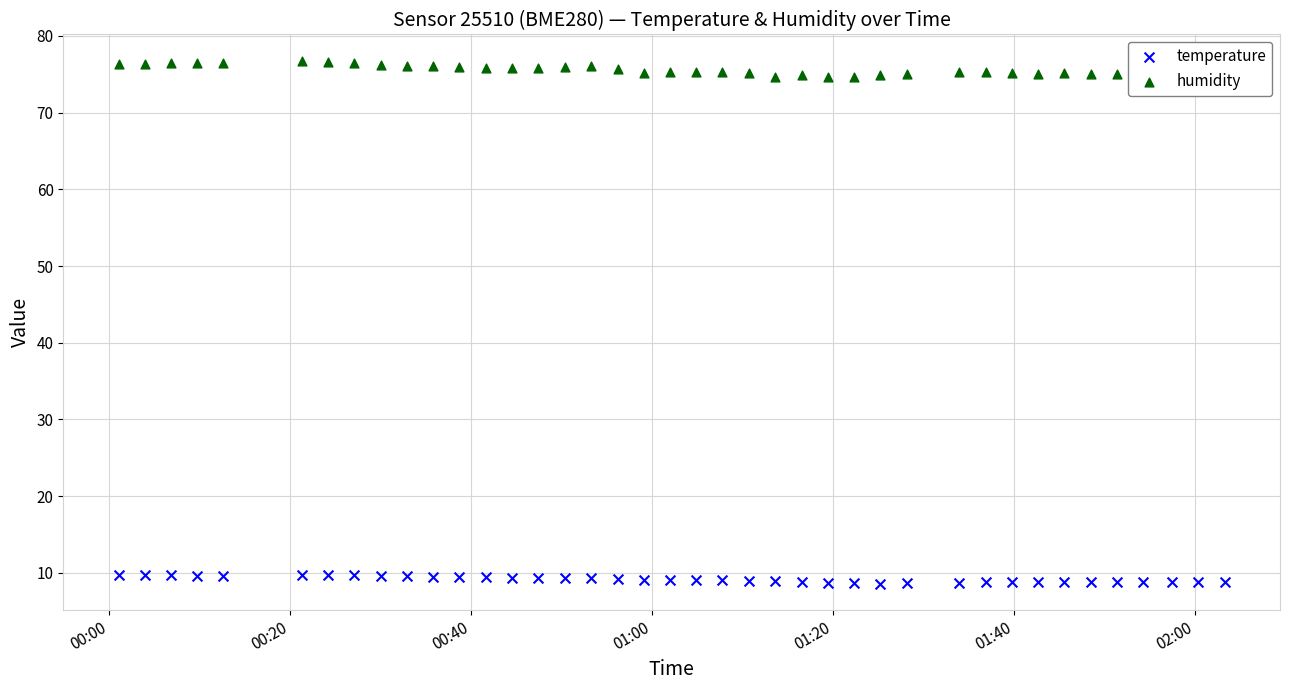

Which series reaches the maximum Y coordinate?

humidity